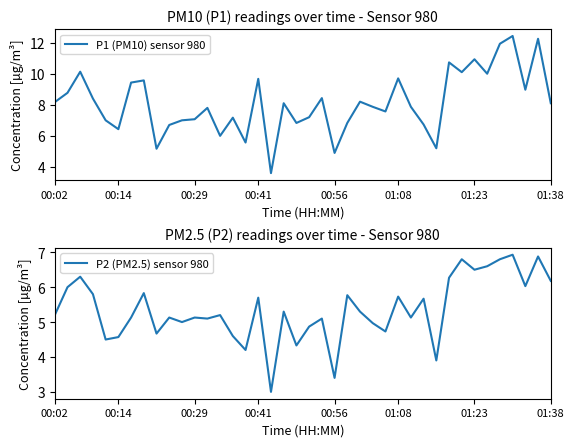

What is the difference between the highest and lowest values at 38?

5.4